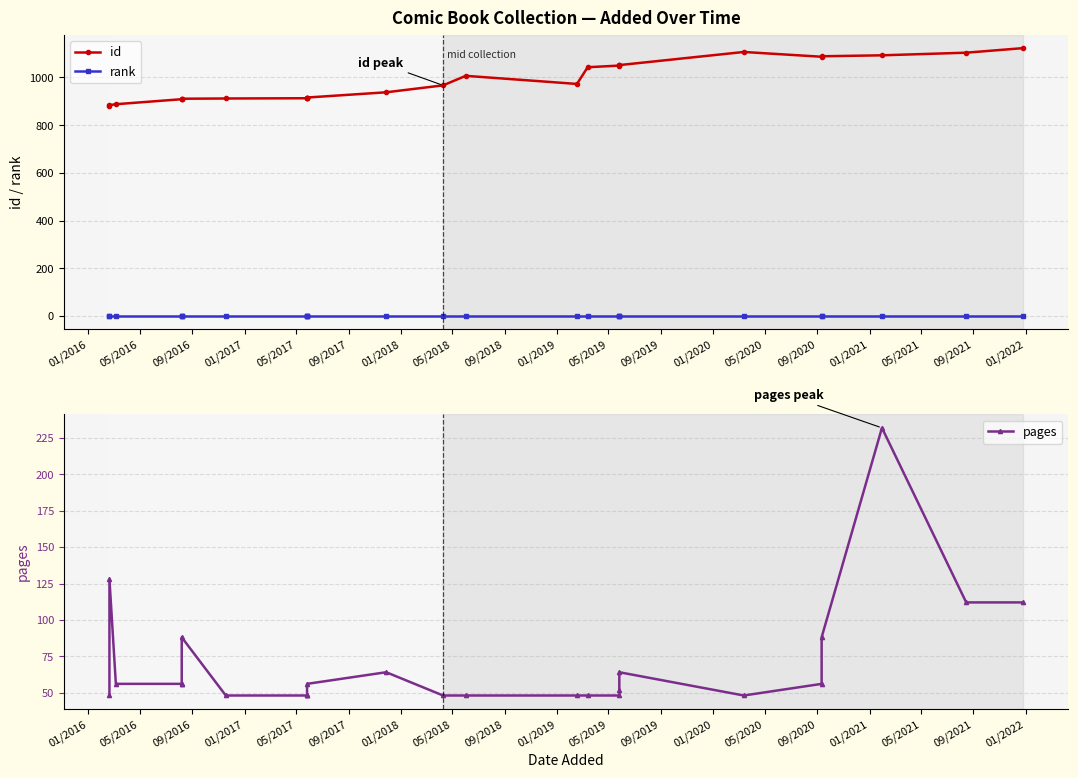

What is the lowest value of the pages series?

48